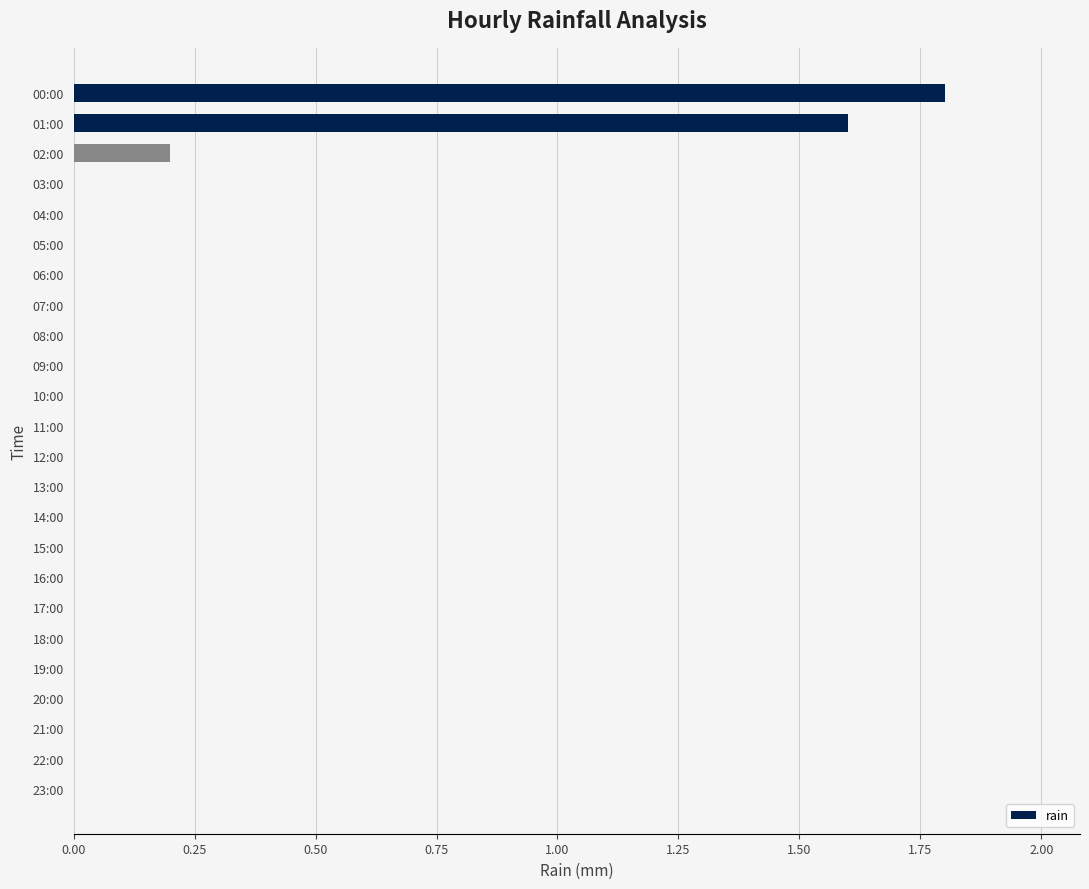

What is the greatest value displayed?

1.8